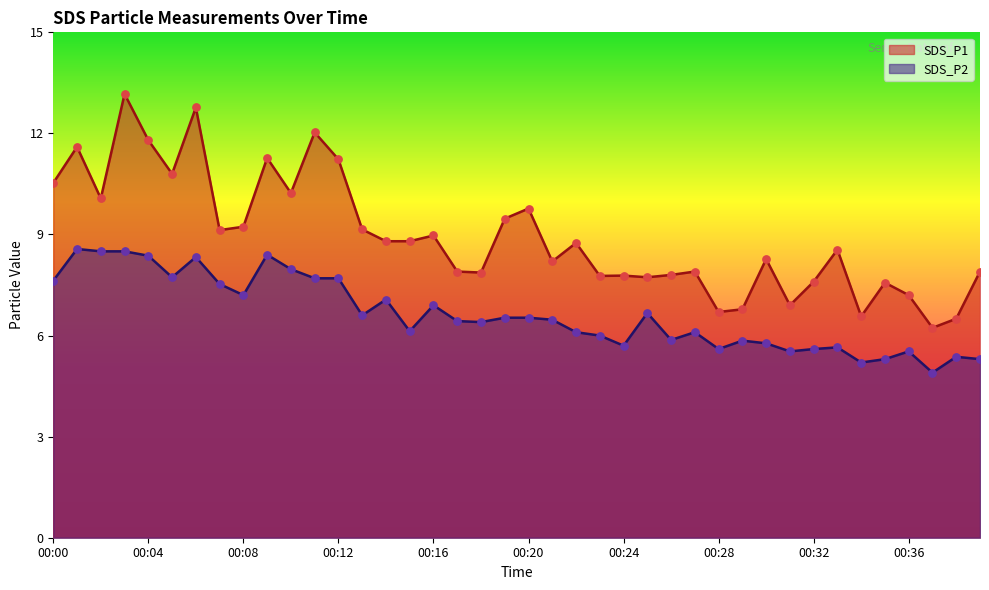

Which series has the largest Y range (max minus min)?

SDS_P1